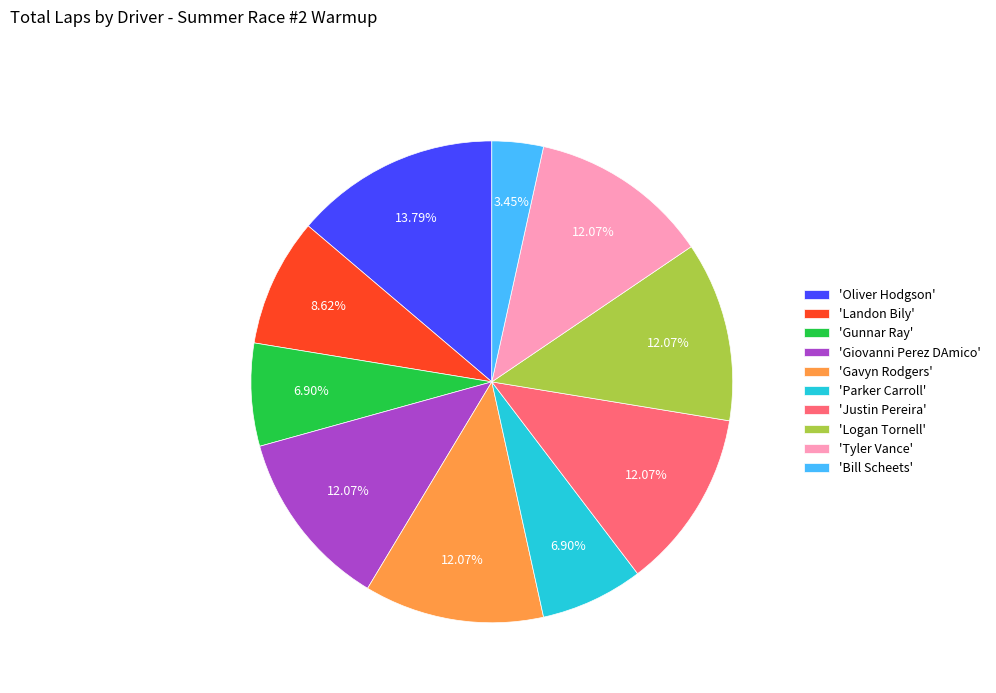

How many segments does this pie chart have?

10